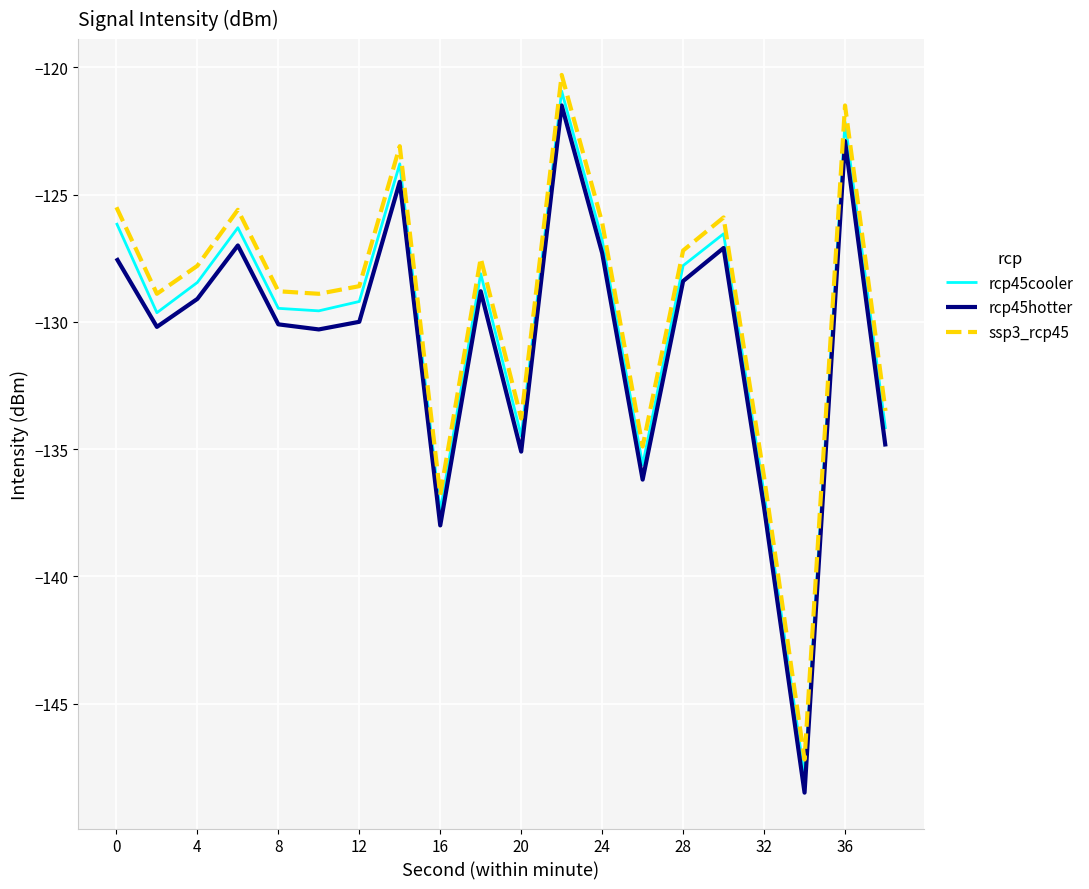

Which series has the largest range (max minus min)?

rcp45hotter